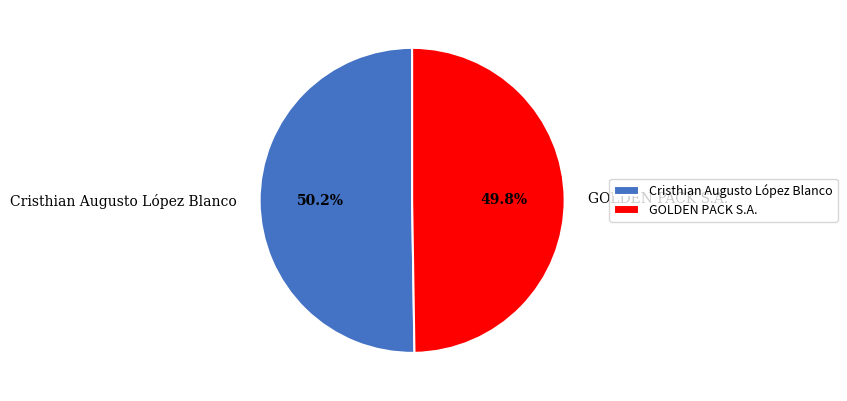

What is the ratio of the value at GOLDEN PACK S.A. to the value at Cristhian Augusto López Blanco?

1.0